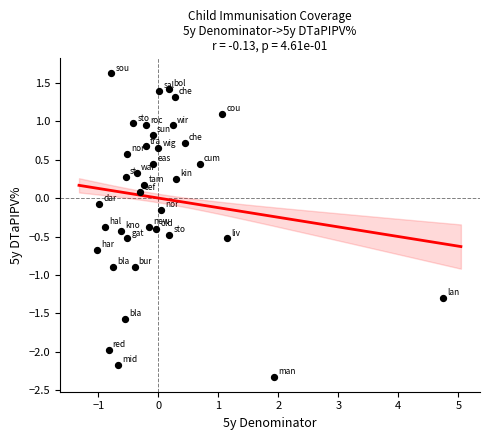

What is the range of X values (max minus min)?

5.8